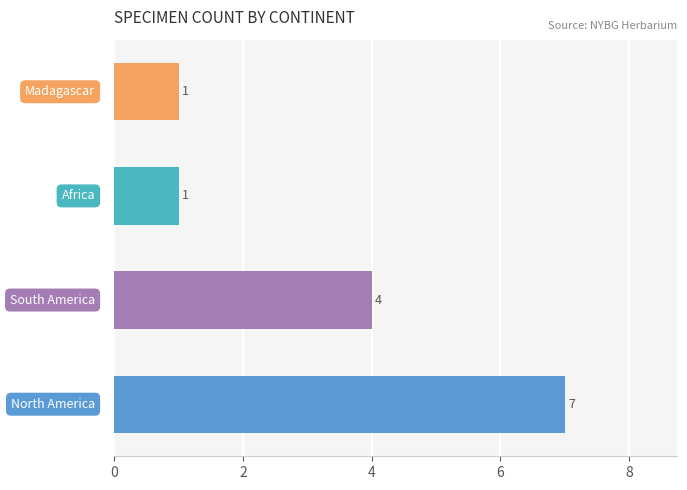

How many values are between 1 and 7?

4